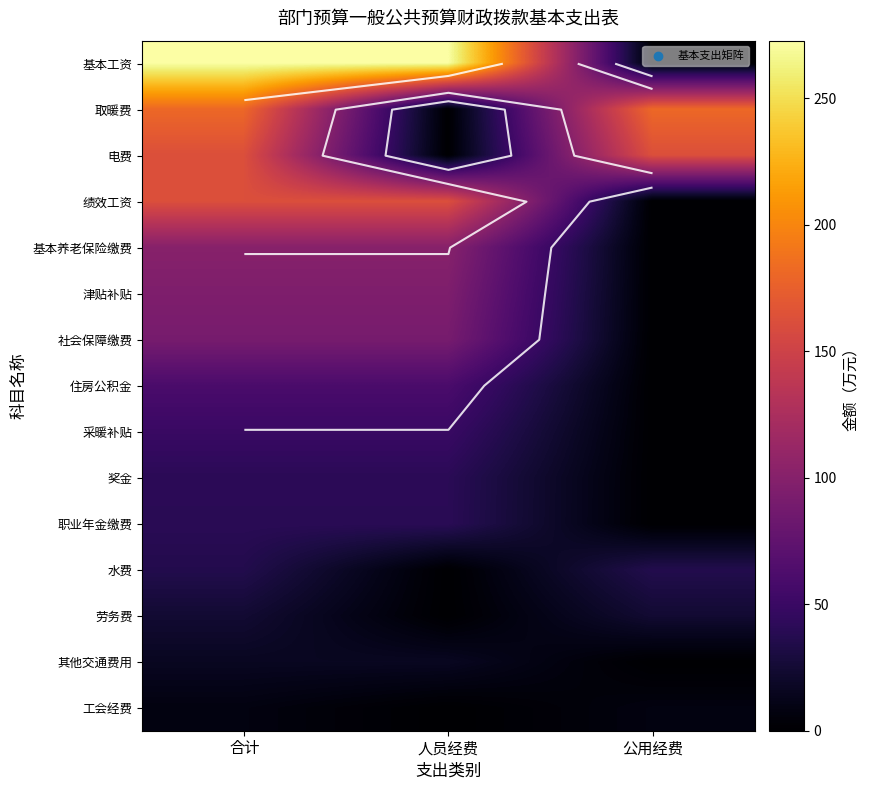

What is the sum of all 工会经费 values?

15.4